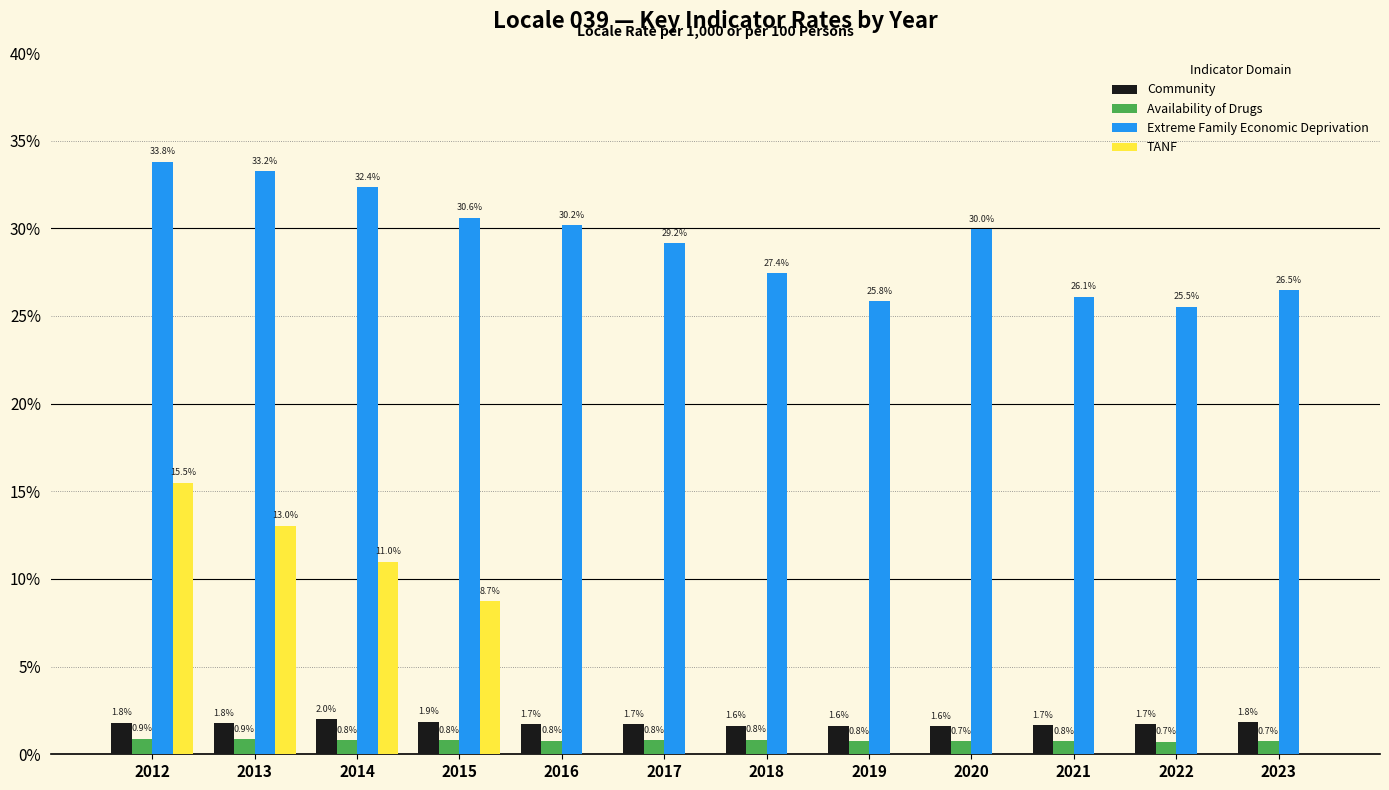

What is the average value of the TANF series?

4.0